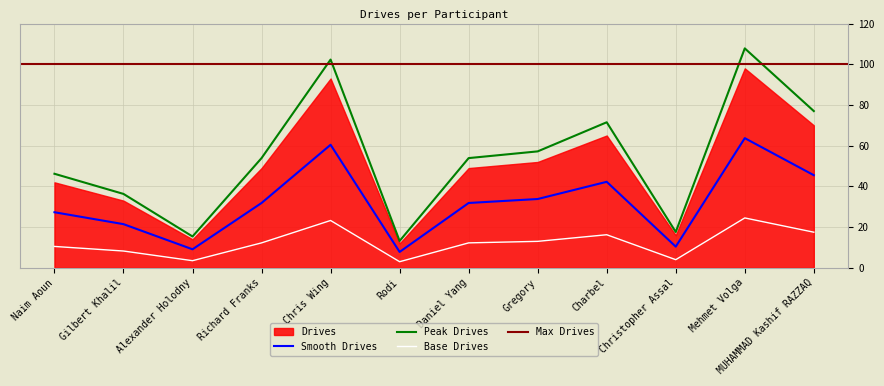

What is the difference between the maximum and minimum values?

55.9